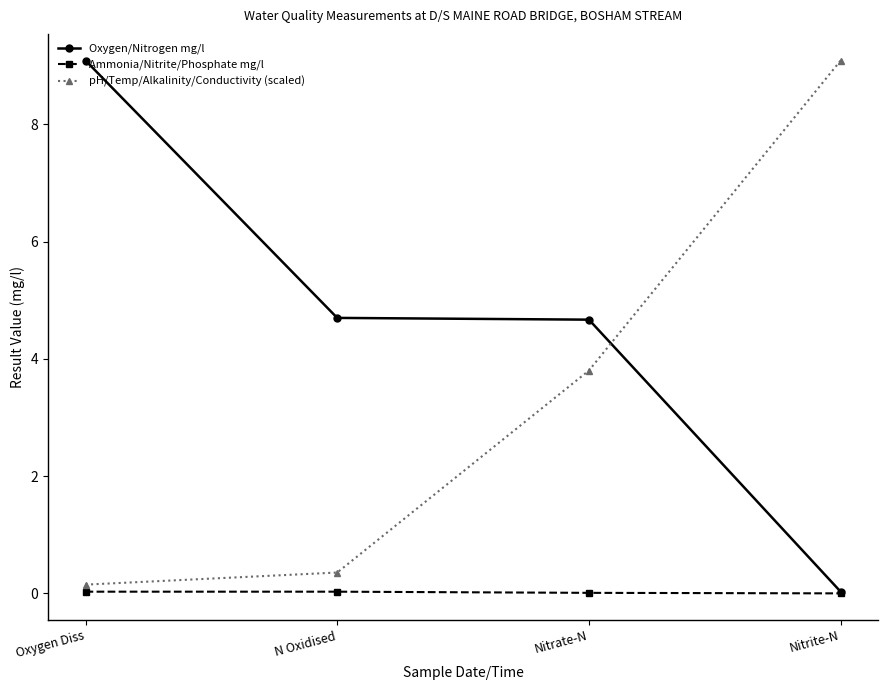

Does the chart display data point markers on the line(s)?

Yes